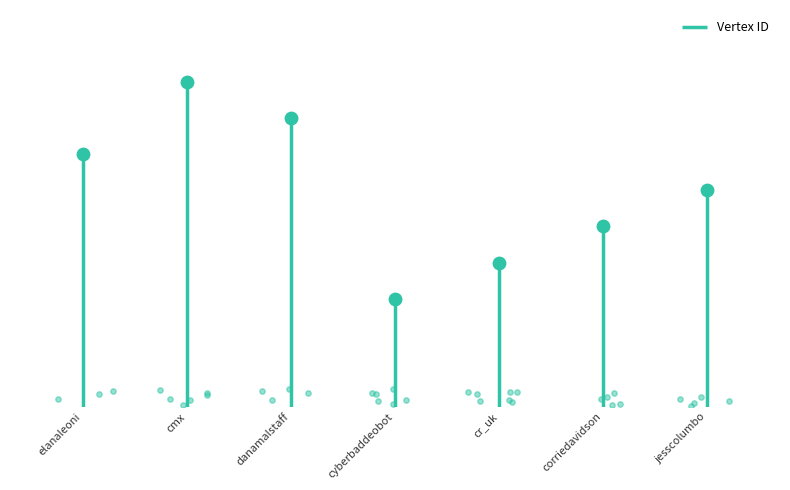

What is the change in value from cmx to danamalstaff?

-1